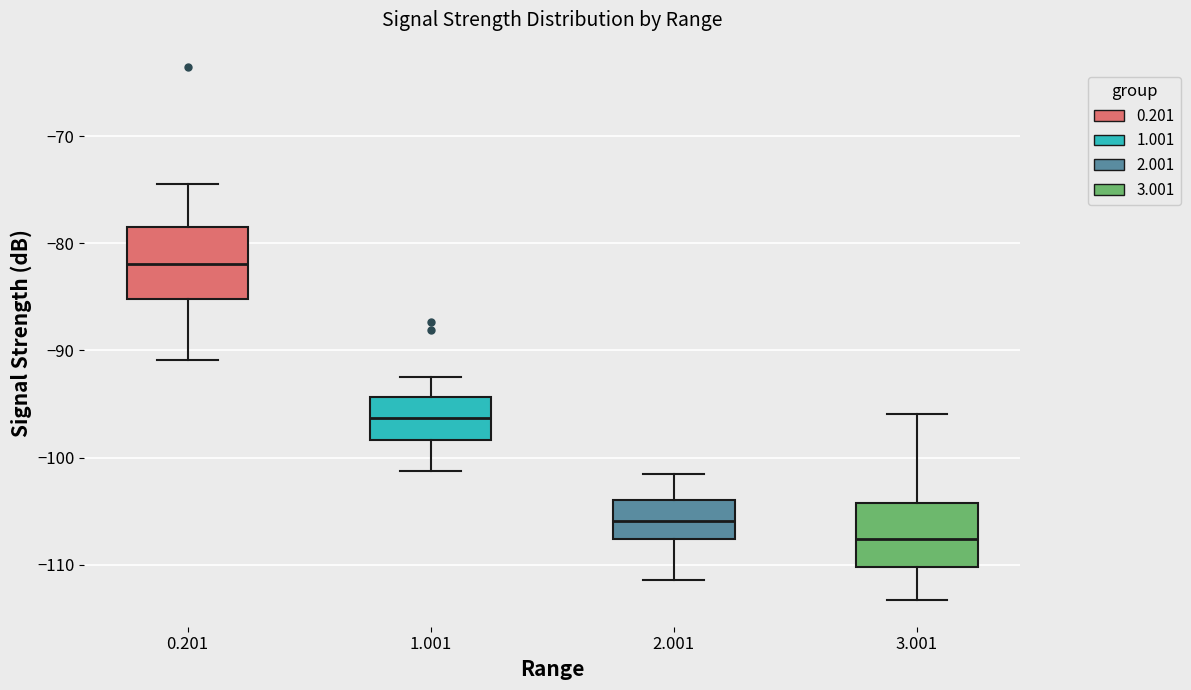

Where is the upper edge of the box at x = 3.001 on the y-axis? The values are not printed on the chart, so give them approximately, as read against the axis.

-104